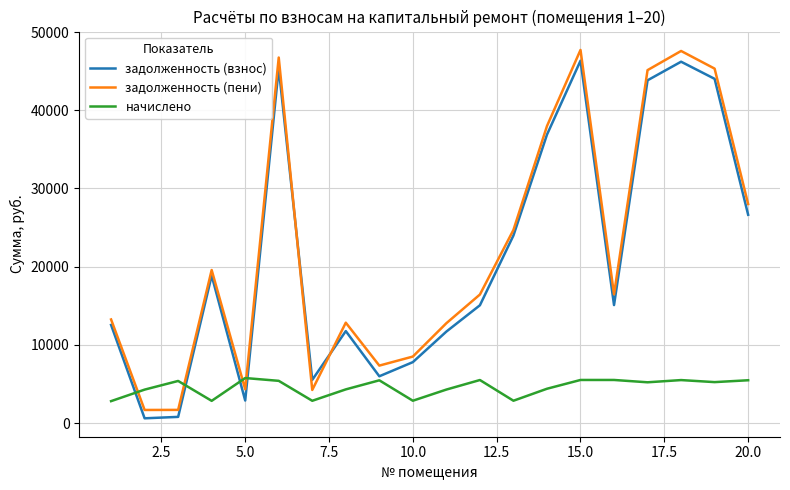

What are all the series names shown in the legend?

задолженность (взнос), задолженность (пени), начислено